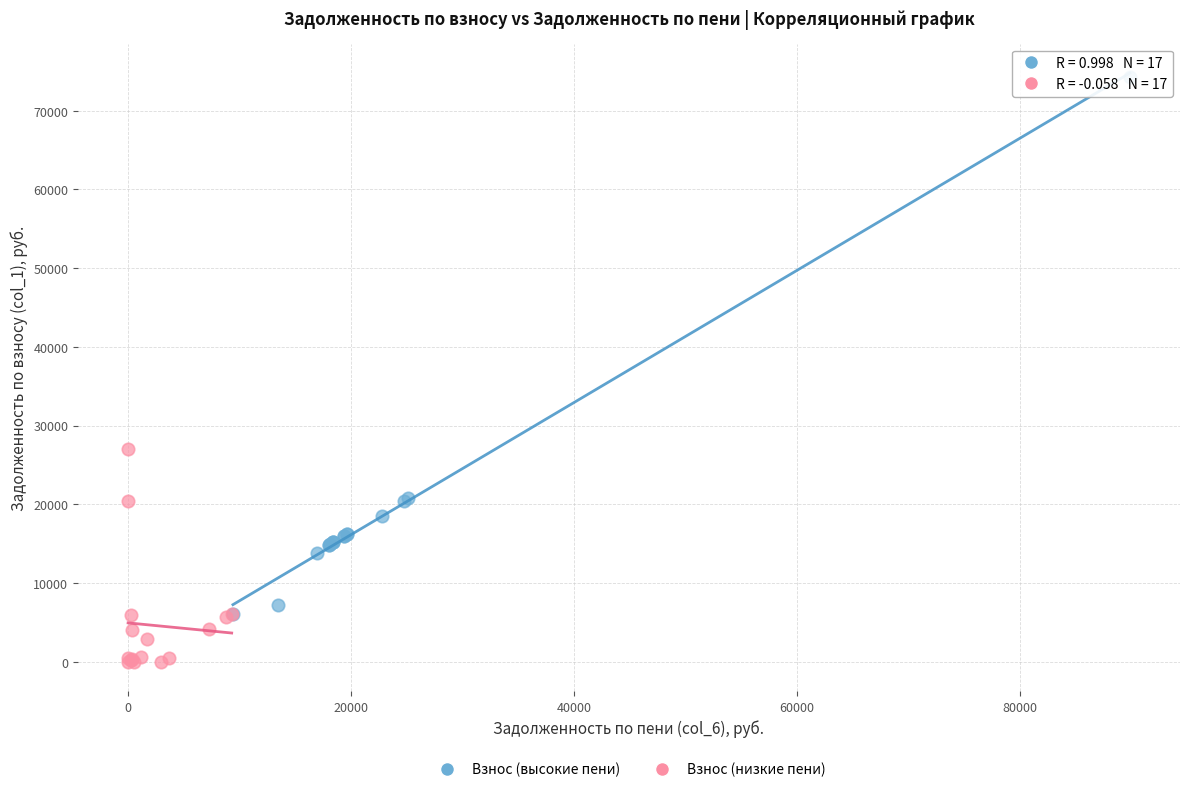

Which series reaches the maximum Y coordinate?

Взнос (высокие пени)